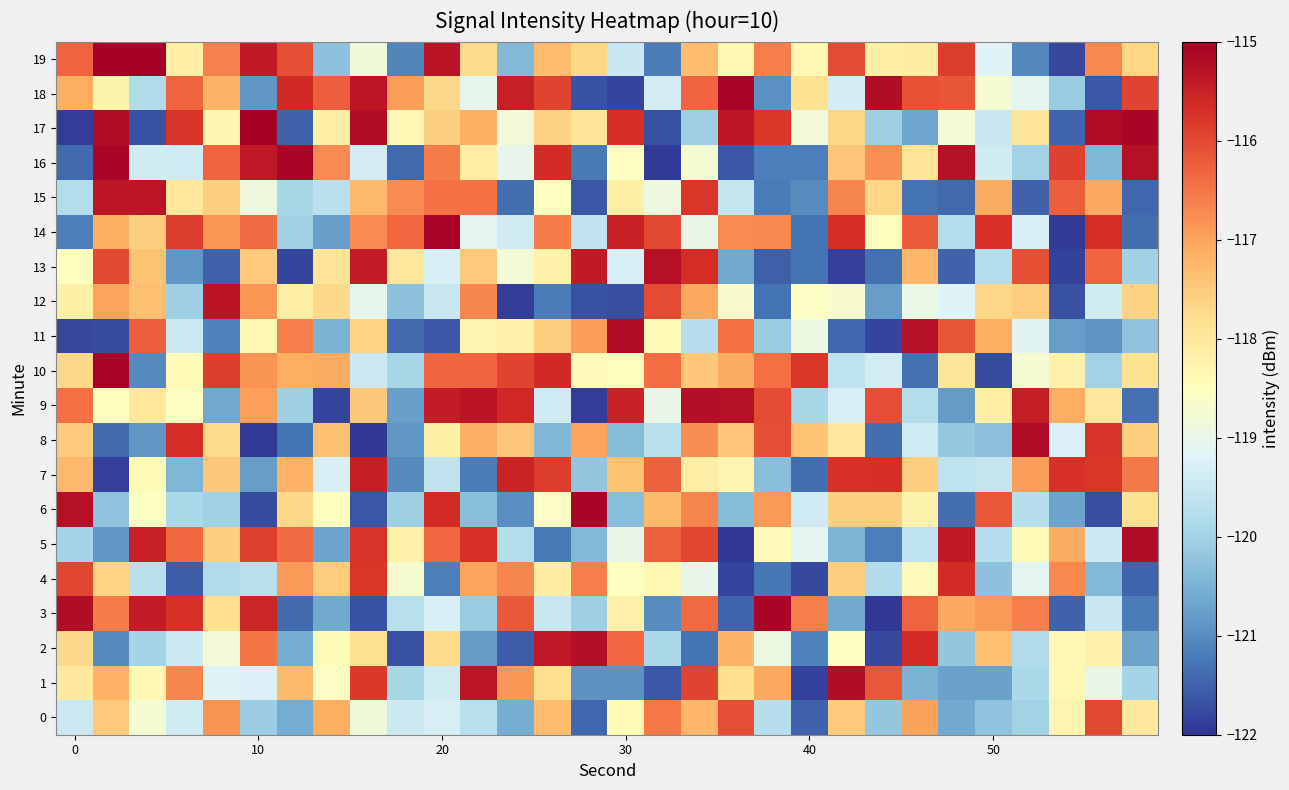

Reading right to left, extract all data points from this chart.

0: -118.0	-116.0	-118.3	-120.0	-120.2	-120.6	-117.0	-120.2	-117.5	-121.5	-119.7	-116.0	-117.2	-116.5	-118.4	-121.4	-117.3	-120.6	-119.7	-119.3	-119.5	-118.8	-117.1	-120.6	-120.1	-116.8	-119.4	-118.7	-117.5	-119.5
1: -120.0	-119.0	-118.3	-119.9	-120.7	-120.7	-120.5	-116.2	-115.2	-121.9	-117.0	-117.8	-115.9	-121.6	-120.9	-120.9	-117.8	-116.9	-115.3	-119.4	-119.9	-115.8	-118.6	-117.3	-119.3	-119.2	-116.7	-118.3	-117.2	-118.0
2: -120.7	-118.2	-118.4	-119.8	-117.4	-120.2	-115.6	-121.8	-118.5	-121.1	-118.9	-117.2	-121.3	-119.9	-116.3	-115.2	-115.4	-121.5	-120.8	-117.7	-121.7	-117.9	-118.4	-120.6	-116.5	-118.8	-119.4	-120.0	-121.0	-117.7
3: -121.2	-119.5	-121.5	-116.6	-116.9	-117.1	-116.3	-122.0	-120.6	-116.6	-115.1	-121.5	-116.4	-121.0	-118.2	-120.0	-119.5	-116.2	-120.1	-119.3	-119.7	-121.7	-120.6	-121.4	-115.5	-117.8	-115.7	-115.4	-116.6	-115.2
4: -121.5	-120.4	-116.7	-119.1	-120.3	-115.6	-118.4	-119.8	-117.5	-121.8	-121.2	-121.8	-119.0	-118.3	-118.5	-116.6	-118.1	-116.7	-117.0	-121.2	-118.7	-115.8	-117.5	-116.9	-119.7	-119.8	-121.6	-119.7	-117.6	-116.0
5: -115.2	-119.5	-117.1	-118.4	-119.7	-115.4	-119.6	-121.2	-120.4	-119.1	-118.4	-122.0	-116.0	-116.3	-119.0	-120.4	-121.2	-119.8	-115.7	-116.3	-118.2	-115.8	-120.7	-116.4	-115.9	-117.6	-116.3	-115.5	-120.9	-120.0
6: -117.9	-121.7	-120.7	-119.8	-116.2	-121.4	-118.2	-117.6	-117.6	-119.4	-116.9	-120.3	-116.7	-117.3	-120.3	-115.1	-118.6	-121.0	-120.3	-115.6	-120.0	-121.6	-118.5	-117.7	-121.7	-120.0	-119.9	-118.5	-120.2	-115.3
7: -116.5	-115.8	-115.7	-116.9	-119.6	-119.6	-117.6	-115.7	-115.7	-121.3	-120.3	-118.3	-118.1	-116.3	-117.4	-120.2	-115.9	-115.5	-121.2	-119.6	-121.0	-115.4	-119.3	-117.2	-120.8	-117.5	-120.4	-118.4	-121.9	-117.3
8: -117.6	-115.8	-119.2	-115.2	-120.3	-120.1	-119.4	-121.3	-118.0	-117.4	-116.1	-117.5	-116.8	-119.7	-120.3	-117.0	-120.4	-117.4	-117.2	-118.2	-120.9	-122.0	-117.4	-121.3	-121.9	-117.8	-115.7	-120.9	-121.4	-117.5
9: -121.3	-118.0	-117.1	-115.4	-118.1	-120.8	-119.8	-116.0	-119.3	-119.9	-116.0	-115.3	-115.2	-119.0	-115.5	-121.9	-119.4	-115.6	-115.3	-115.4	-120.8	-117.5	-121.8	-120.0	-116.9	-120.6	-118.6	-118.0	-118.5	-116.4
10: -117.9	-120.0	-118.2	-118.7	-121.7	-118.0	-121.3	-119.4	-119.6	-115.8	-116.4	-117.1	-117.5	-116.4	-118.5	-118.4	-115.6	-115.9	-116.3	-116.3	-119.9	-119.5	-117.1	-117.1	-116.8	-115.9	-118.4	-121.0	-115.1	-117.7
11: -120.2	-120.9	-120.8	-119.1	-117.1	-116.1	-115.3	-121.8	-121.5	-118.9	-120.1	-116.4	-119.7	-118.4	-115.2	-116.9	-117.5	-118.2	-118.3	-121.6	-121.4	-117.6	-120.5	-116.6	-118.3	-121.1	-119.5	-116.2	-121.7	-121.8
12: -117.6	-119.4	-121.7	-117.6	-117.7	-119.2	-119.0	-120.8	-118.7	-118.6	-121.3	-118.7	-117.1	-116.0	-121.7	-121.7	-121.2	-121.9	-116.7	-119.5	-120.3	-119.1	-117.7	-118.1	-116.8	-115.3	-120.0	-117.4	-117.0	-118.2
13: -120.0	-116.3	-121.8	-116.1	-119.8	-121.5	-117.2	-121.3	-121.9	-121.3	-121.5	-120.6	-115.7	-115.3	-119.3	-115.4	-118.2	-118.8	-117.5	-119.3	-118.0	-115.4	-117.9	-121.8	-117.5	-121.5	-120.9	-117.4	-116.0	-118.5
14: -121.4	-115.7	-121.9	-119.3	-115.7	-119.8	-116.2	-118.5	-115.7	-121.3	-116.7	-116.7	-119.0	-116.0	-115.5	-119.6	-116.6	-119.4	-119.1	-115.1	-116.4	-116.7	-120.8	-120.0	-116.4	-116.9	-115.9	-117.6	-117.1	-121.2
15: -121.4	-117.1	-116.2	-121.5	-117.1	-121.4	-121.3	-117.7	-116.7	-121.0	-121.2	-119.5	-115.8	-118.9	-118.2	-121.6	-118.5	-121.4	-116.5	-116.5	-116.7	-117.3	-119.7	-119.9	-118.9	-117.6	-118.0	-115.3	-115.3	-119.8
16: -115.3	-120.4	-115.9	-120.0	-119.4	-115.3	-117.9	-116.8	-117.5	-121.2	-121.2	-121.6	-118.7	-121.9	-118.6	-121.2	-115.7	-119.0	-118.1	-116.6	-121.4	-119.4	-116.7	-115.1	-115.4	-116.3	-119.4	-119.4	-115.1	-121.4
17: -115.1	-115.2	-121.5	-117.9	-119.5	-118.8	-120.7	-120.1	-117.7	-118.8	-115.8	-115.3	-120.0	-121.7	-115.7	-117.9	-117.6	-118.8	-117.1	-117.6	-118.3	-115.2	-118.1	-121.5	-115.0	-118.3	-115.8	-121.7	-115.2	-121.9
18: -115.9	-121.6	-120.1	-119.1	-118.7	-116.1	-116.1	-115.2	-119.3	-117.8	-120.9	-115.1	-116.3	-119.4	-121.8	-121.7	-115.9	-115.5	-119.1	-117.7	-116.9	-115.4	-116.2	-115.6	-120.9	-117.2	-116.3	-119.8	-118.2	-117.1
19: -117.7	-116.7	-121.8	-121.1	-119.2	-115.9	-118.1	-118.1	-116.0	-118.4	-116.6	-118.4	-117.3	-121.2	-119.5	-117.7	-117.3	-120.4	-117.8	-115.3	-121.1	-118.8	-120.3	-116.1	-115.4	-116.6	-118.1	-115.0	-115.0	-116.3